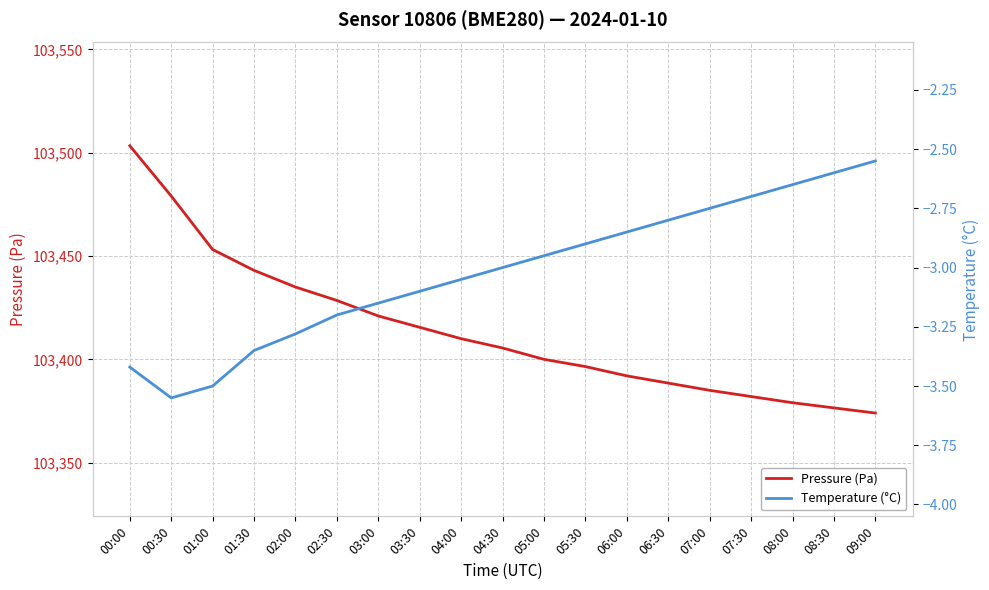

What are all the series names shown in the legend?

Pressure (Pa), Temperature (°C)